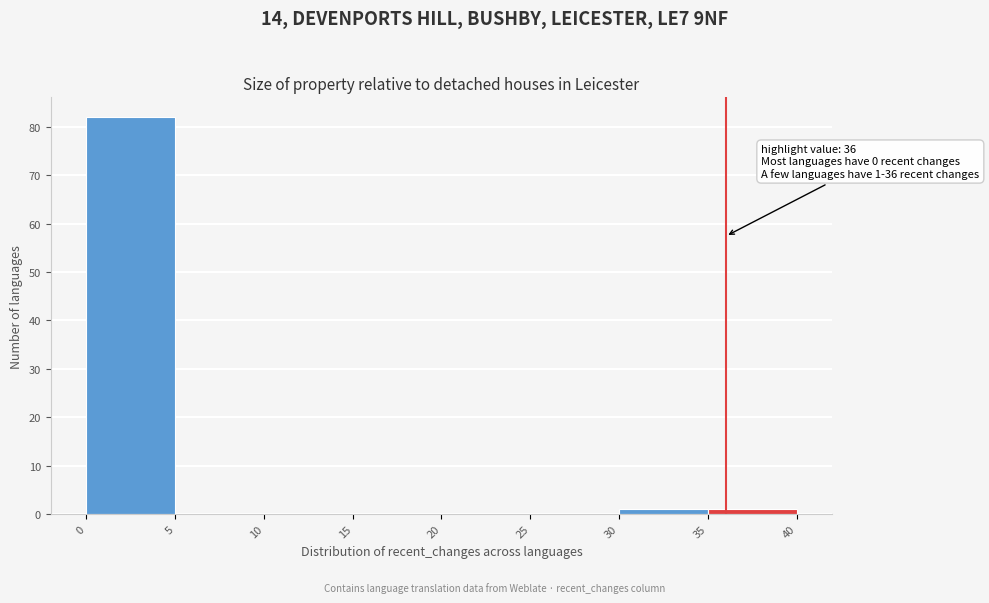

Which range on the x-axis has the tallest bar?

0 to 5